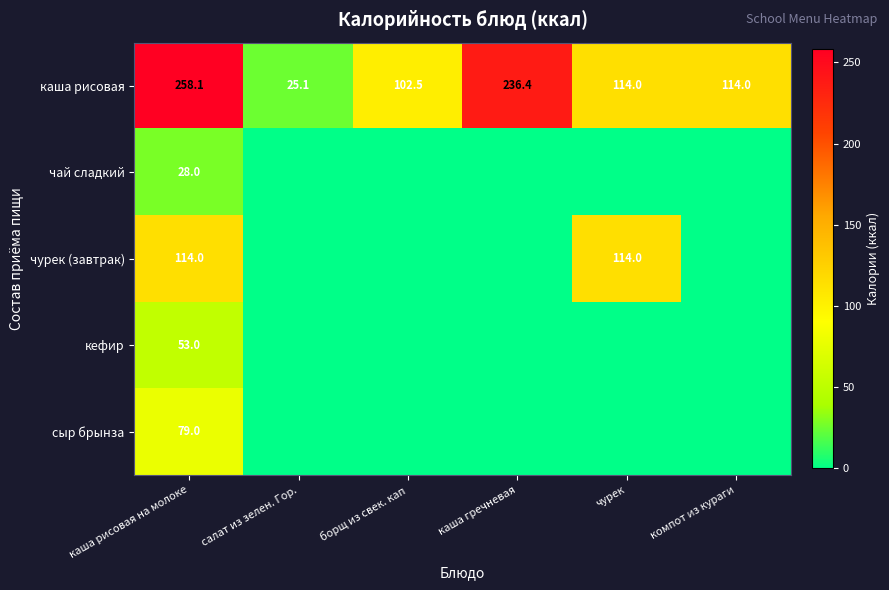

Rank the series at каша рисовая на молоке from highest to lowest value.

каша рисовая, чурек (завтрак), сыр брынза, кефир, чай сладкий